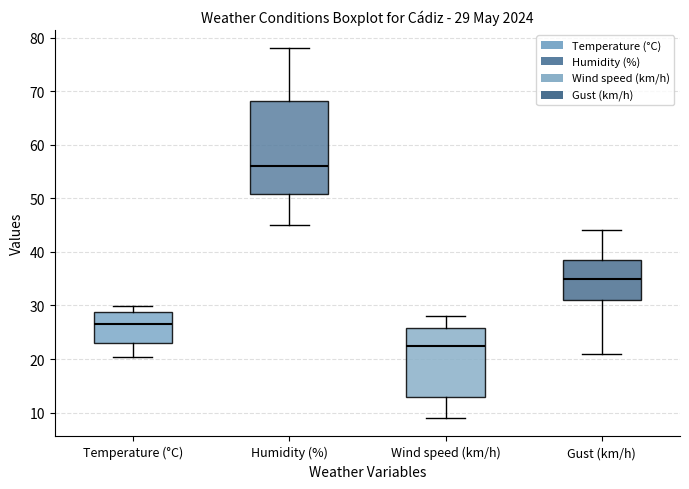

Which box's median line is the highest?

Humidity (%)